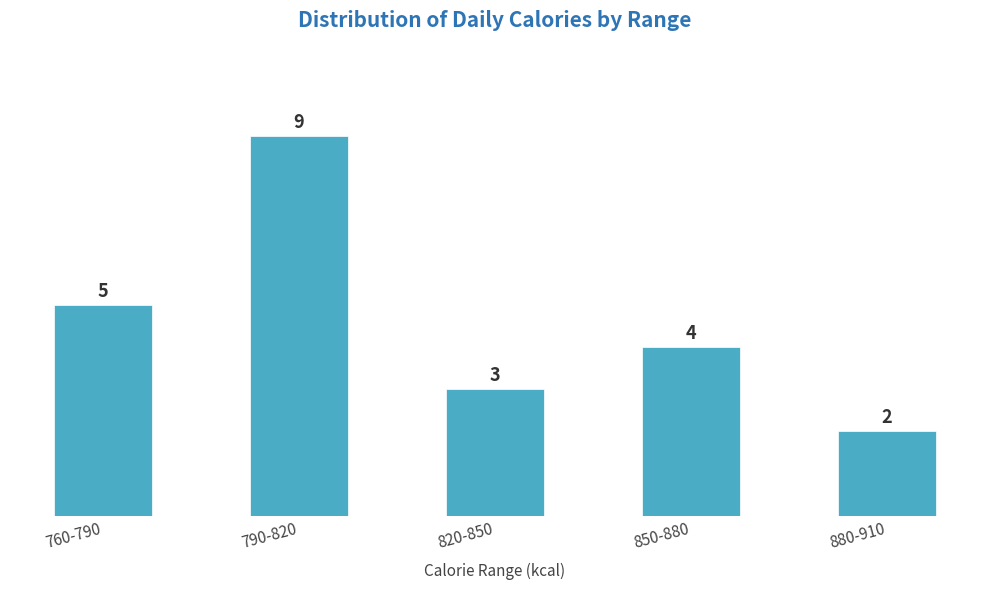

Reading left to right, list all the values displayed in this chart.

760-790=5	790-820=9	820-850=3	850-880=4	880-910=2